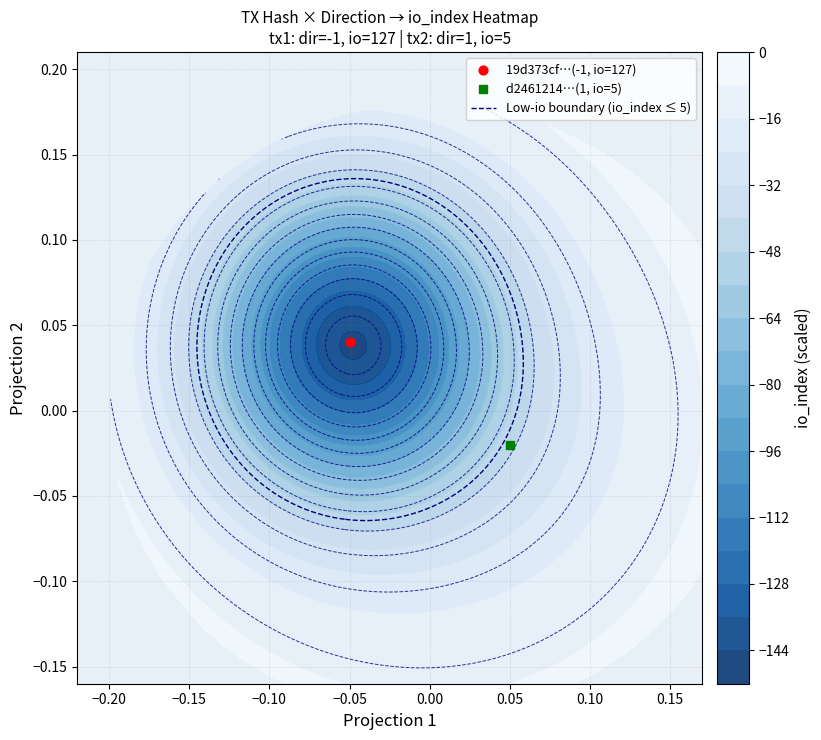

List the series in order of their overall mean, lowest first.

d2461214696d7ac042a45b740d64f036fcdd5cb, 19d373cf2838b353ea000c098bd73d30f70e132